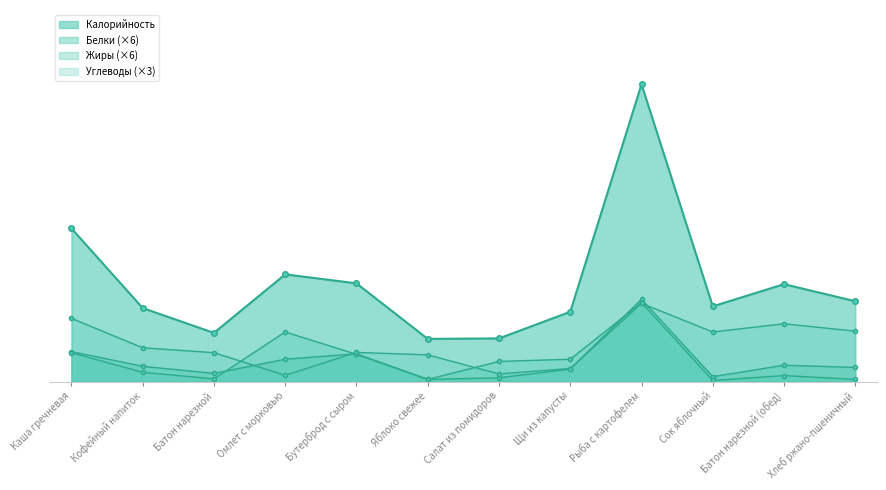

At which category does Углеводы reach its first local peak?

Бутерброд с сыром